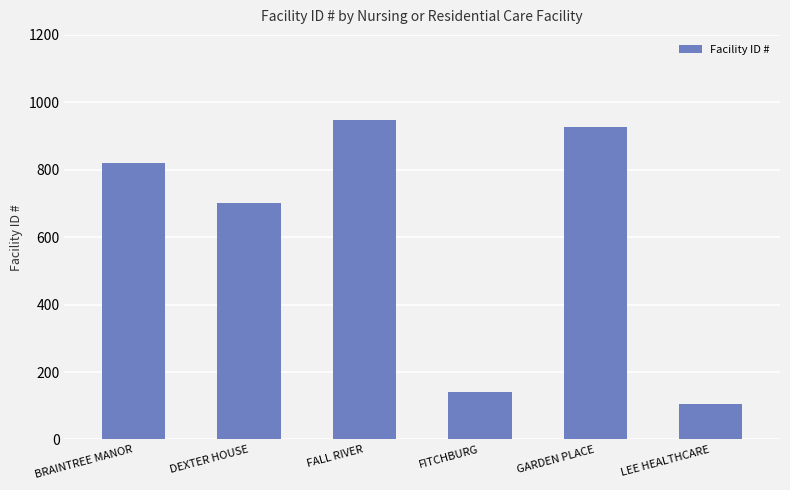

What is the ratio of the value at BRAINTREE MANOR to the value at FALL RIVER?

0.9